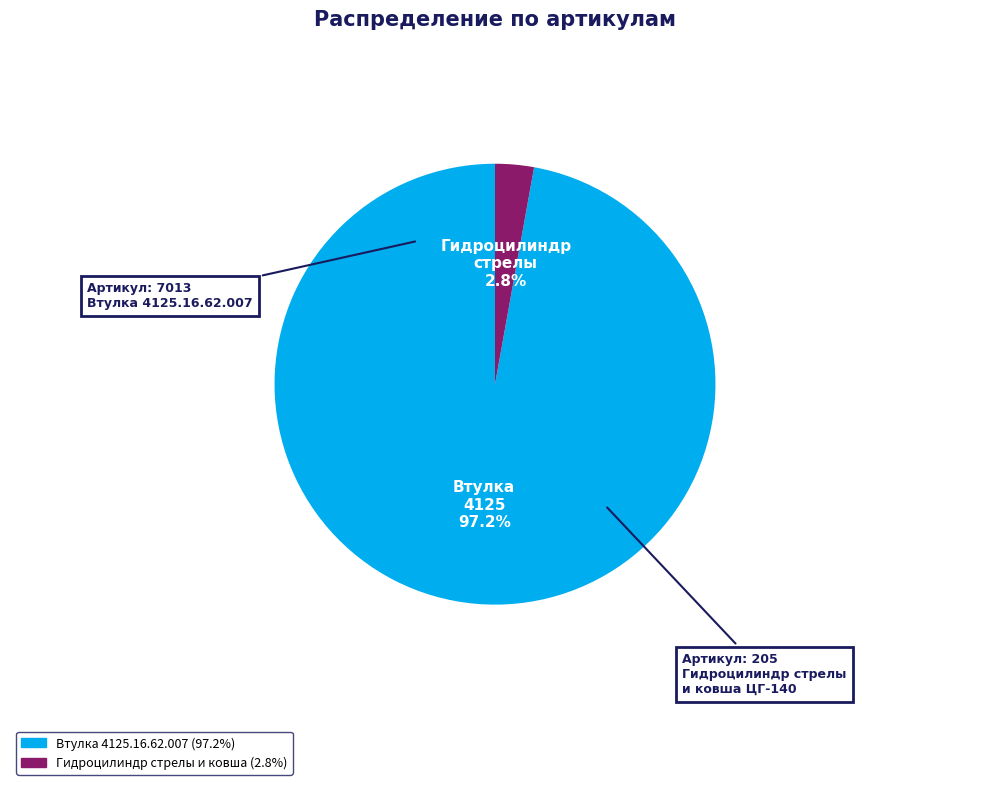

Count the number of slices in the pie.

2